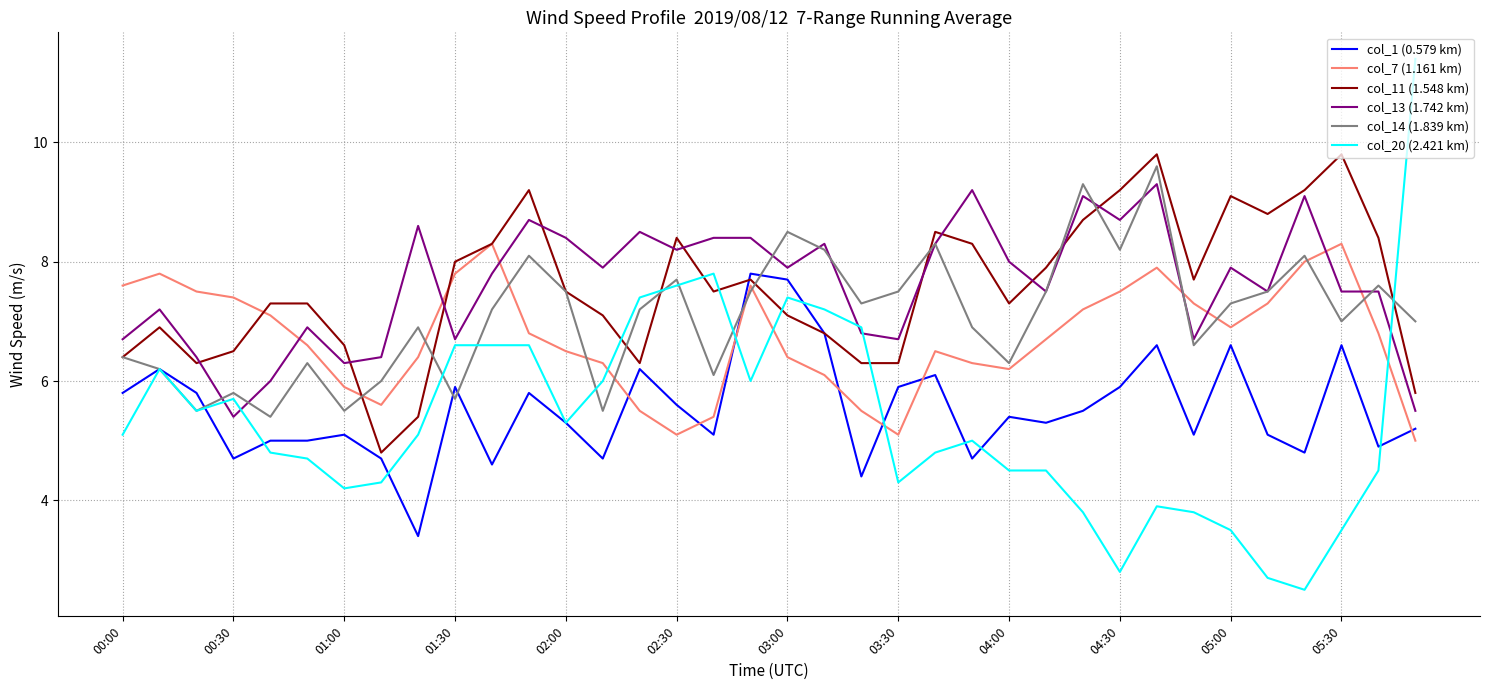

True or false: col_1 (0.579 km) has more than 2 interior local peaks.

True